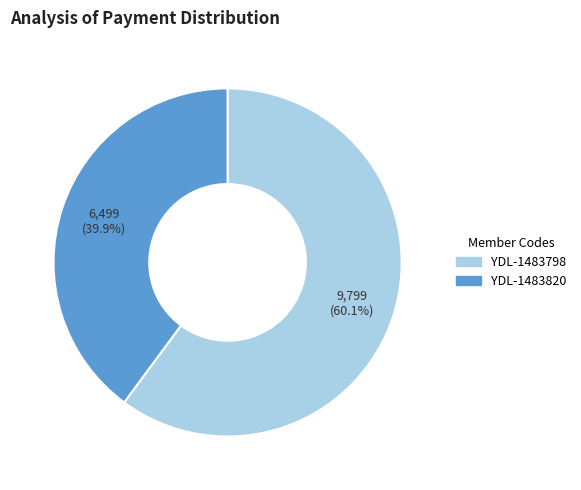

Rank the categories by value from highest to lowest.

YDL-1483798, YDL-1483820